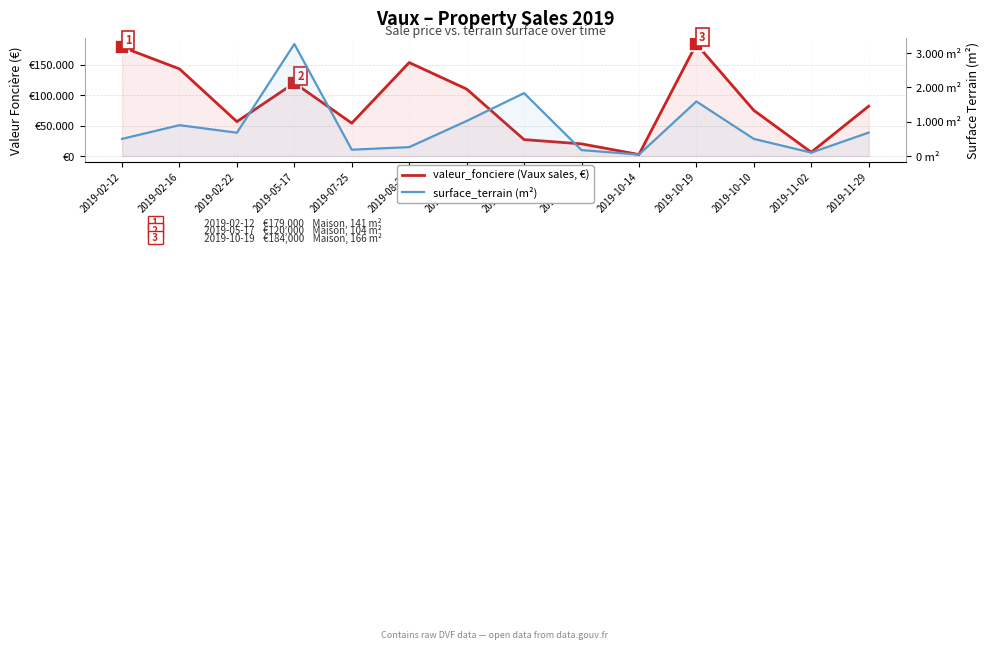

How many data points in surface_terrain (m²) are less than 680?

7